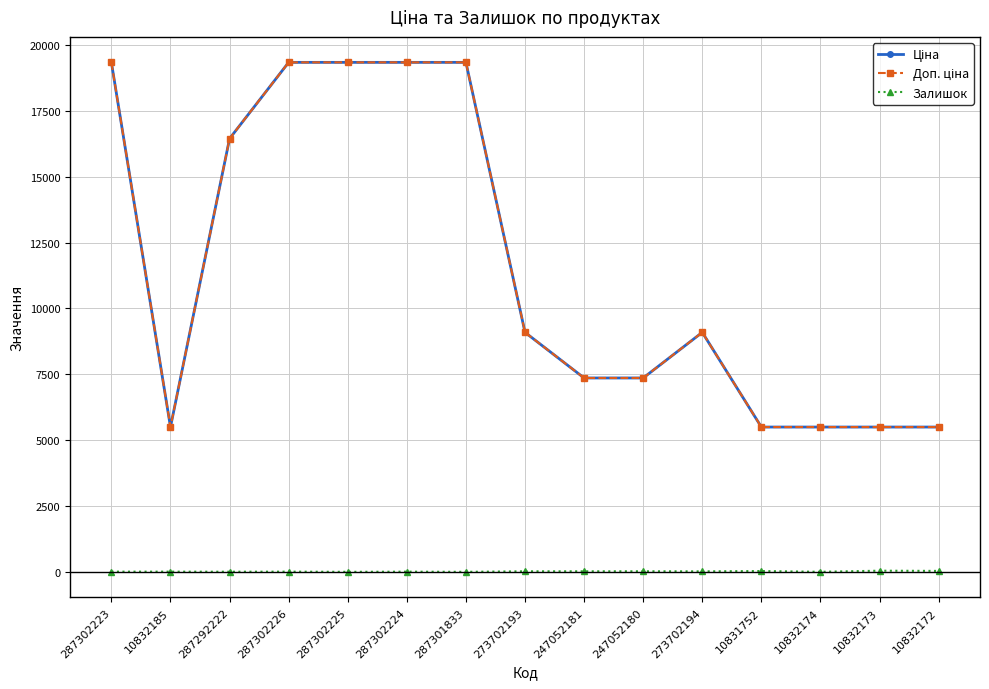

Does the chart have visible grid lines?

Yes